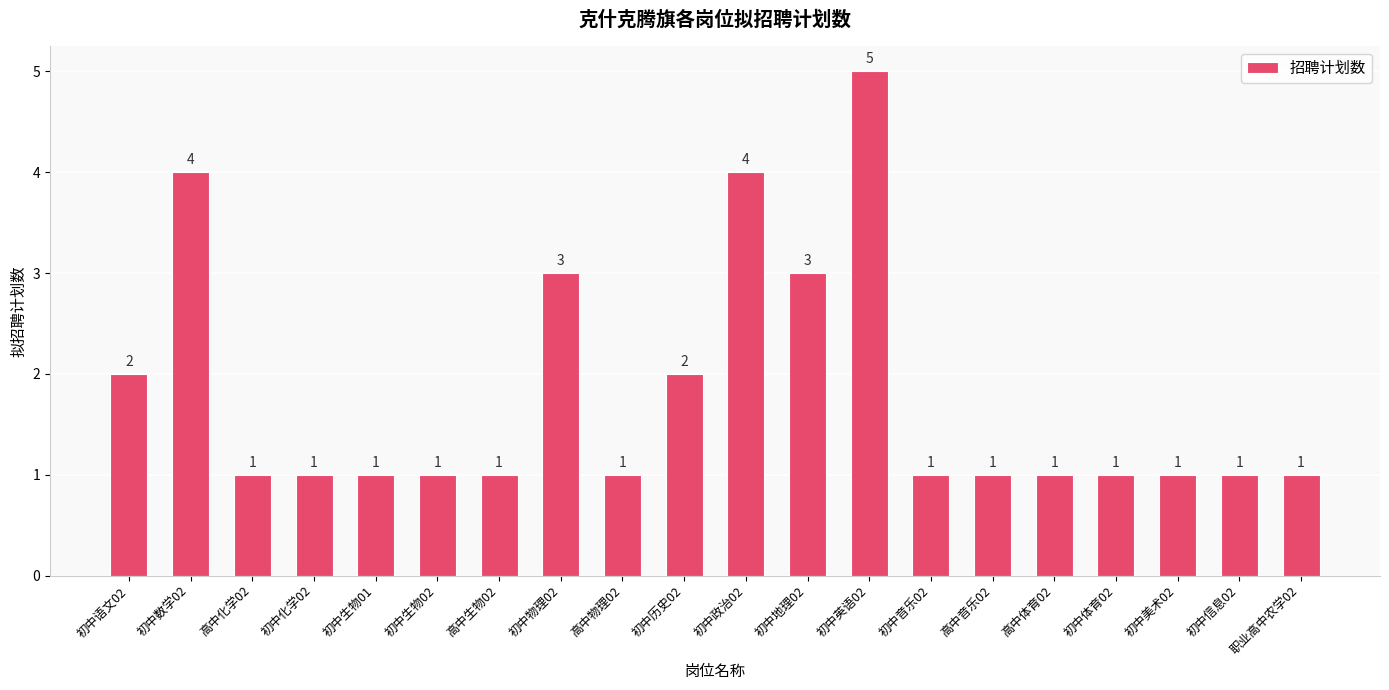

What is the greatest value displayed?

5